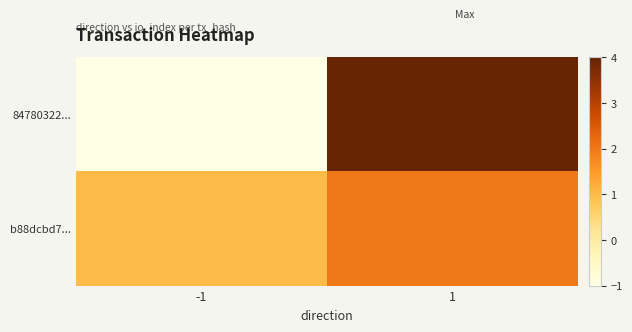

At how many categories does at least one series exceed 2?

1